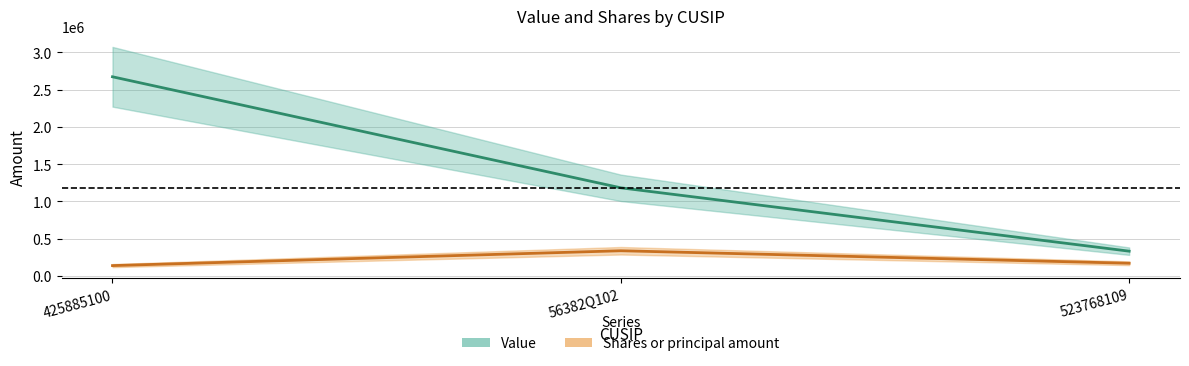

Reading left to right, transcribe all the data shown in this chart.

Value: 2672000	1182000	332000
Shares or principal amount: 138441	337649	170000